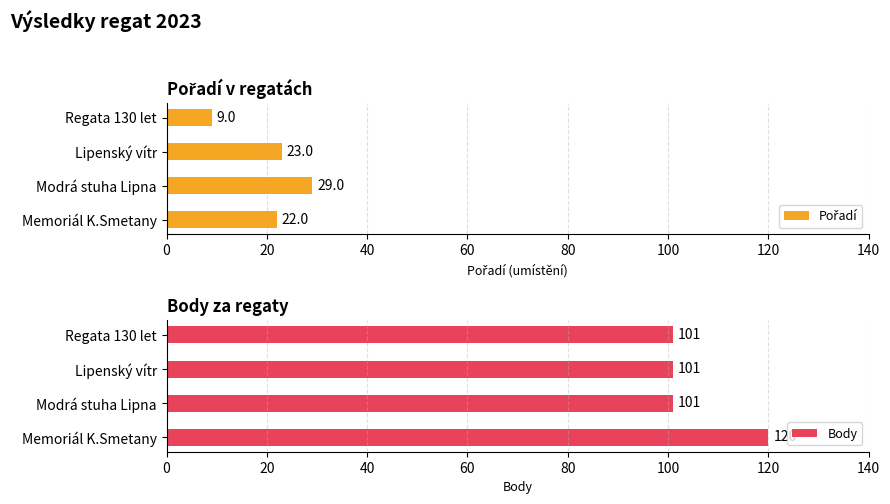

What is the highest value of the Pořadí series?

29